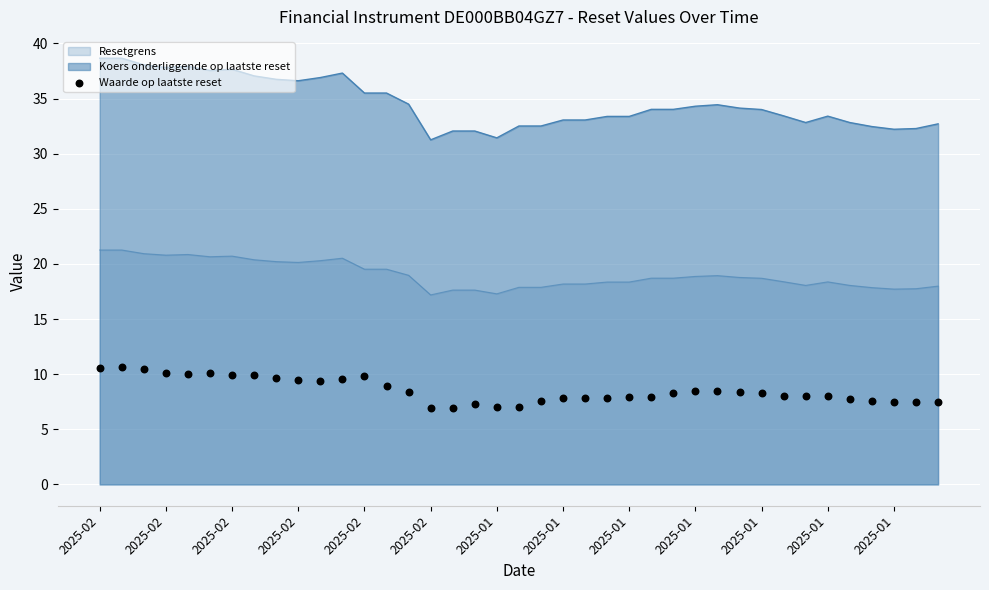

What is the ratio of the value at 38 to the value at 16?

1.1